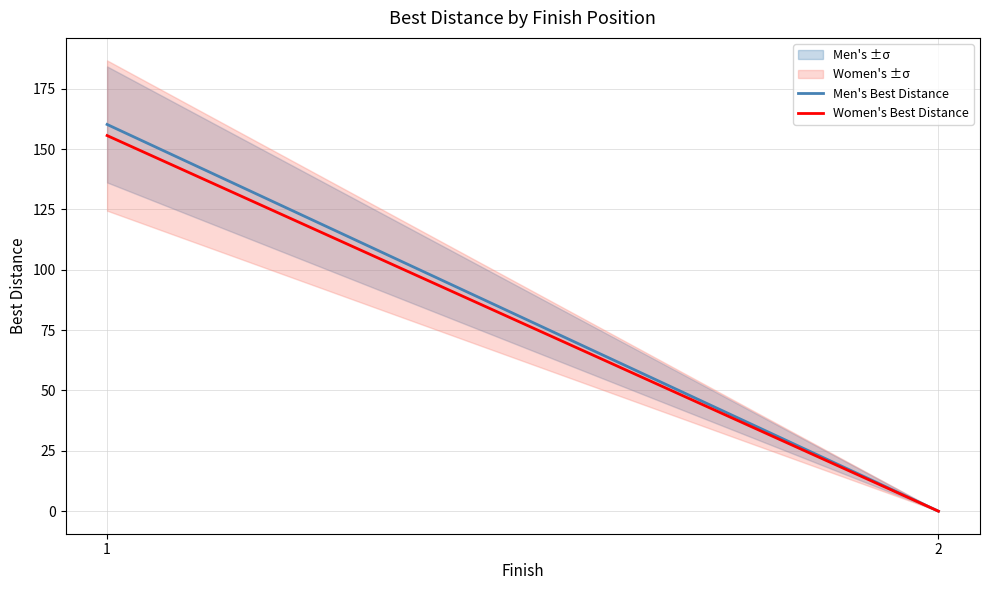

At which label does Men's Best Distance first exceed 160?

1